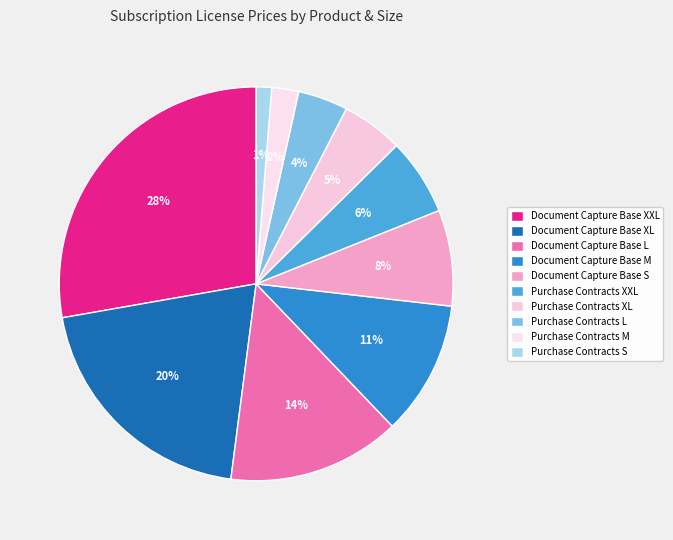

What percentage is NOT represented by Purchase Contracts M?

97.8%